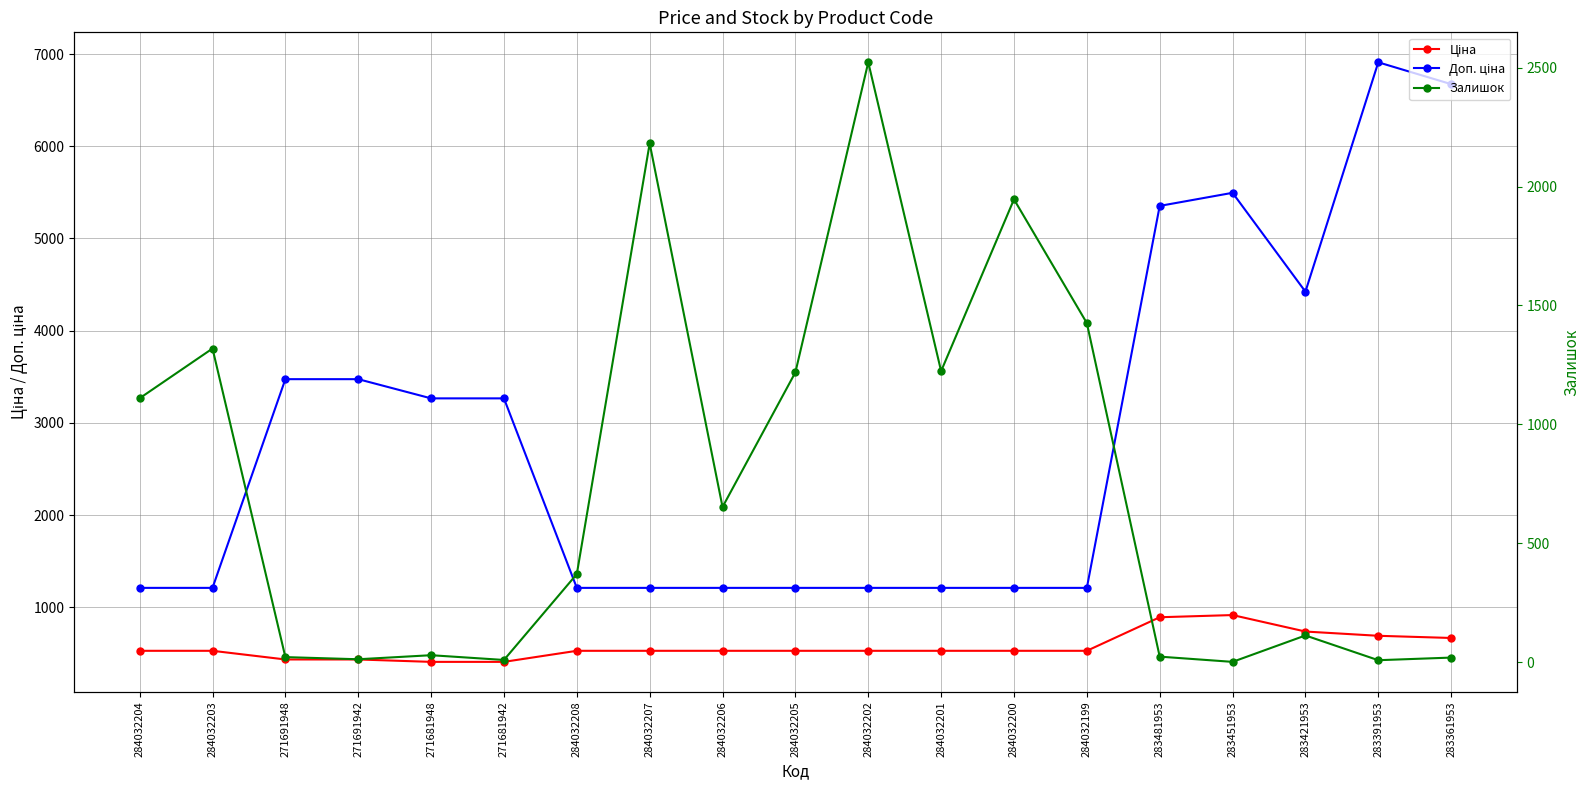

At which label does Залишок first exceed 371?

284032204